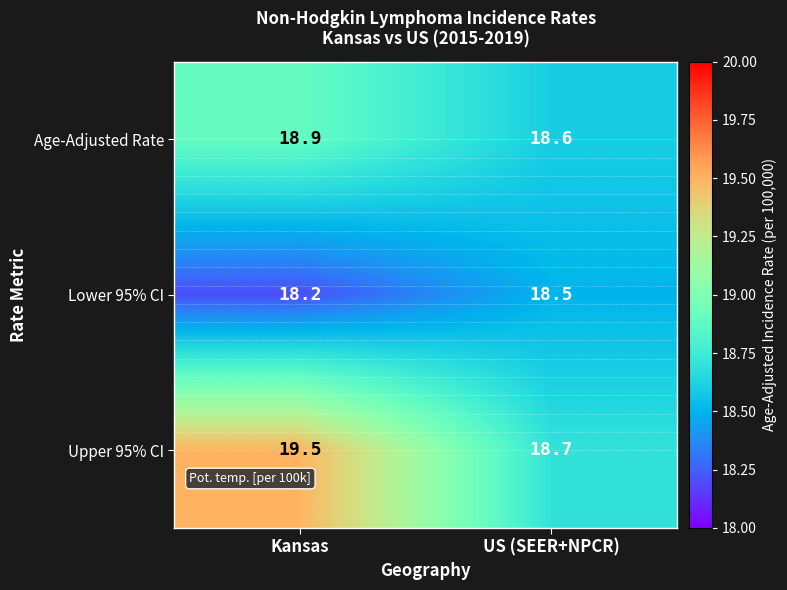

What is the maximum value shown in the chart?

19.5